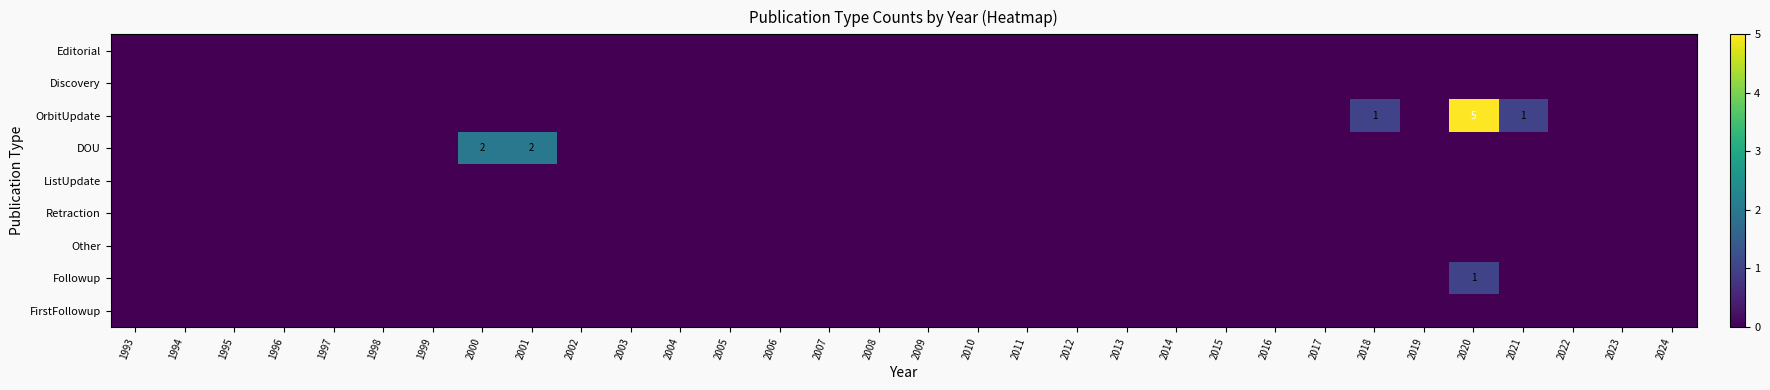

Which category has the lowest value across all series?

1993